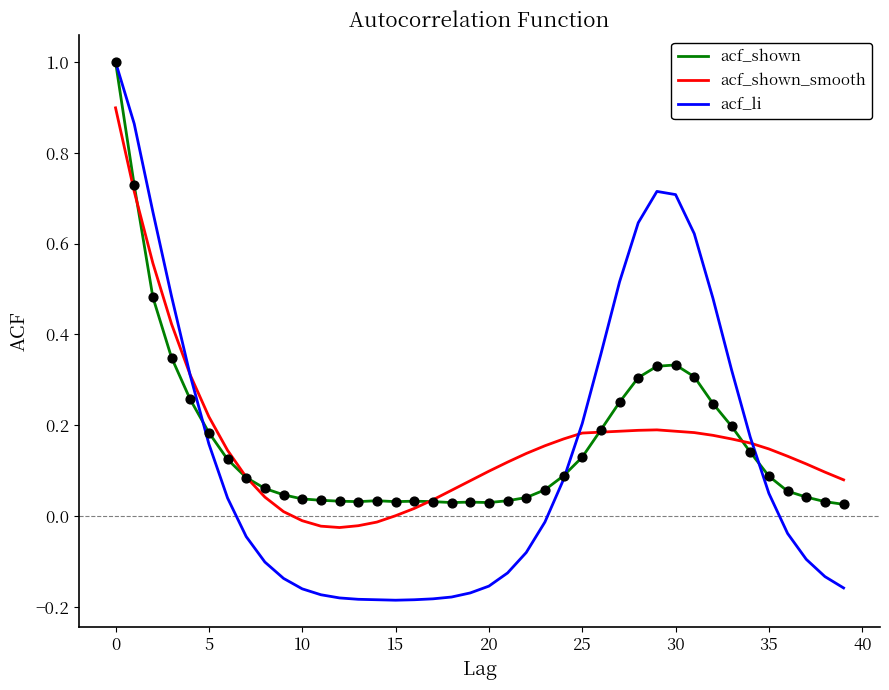

Which series has the largest range (max minus min)?

acf_li